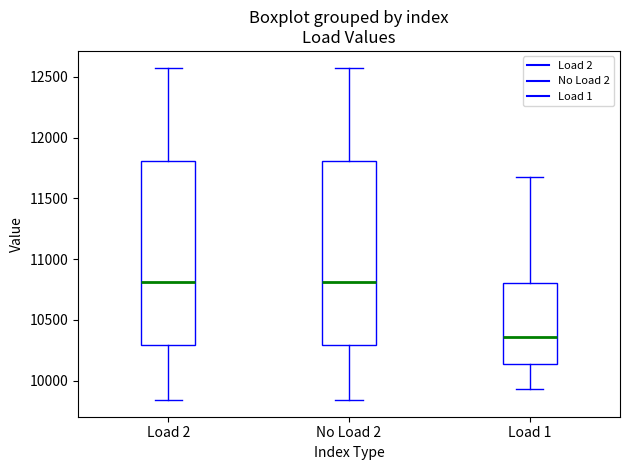

Which box's median line is the lowest?

Load 1